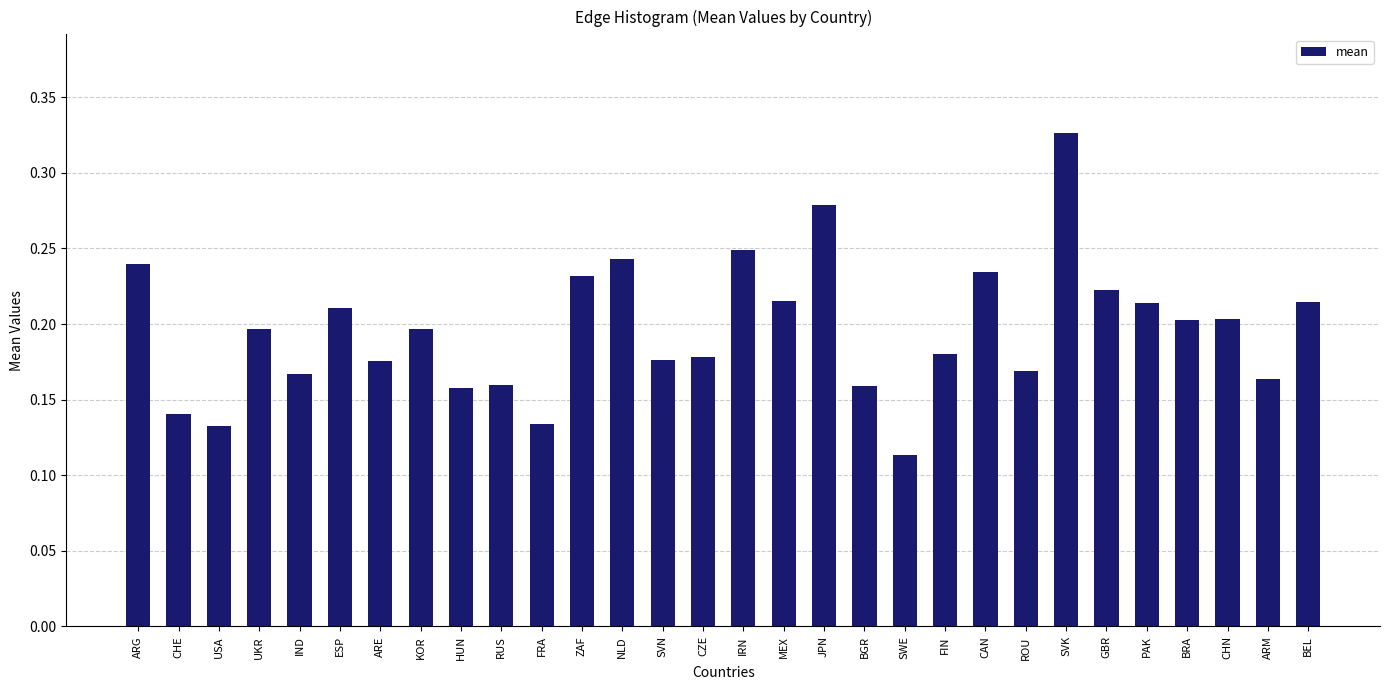

Between BRA and NLD, which is larger?

NLD